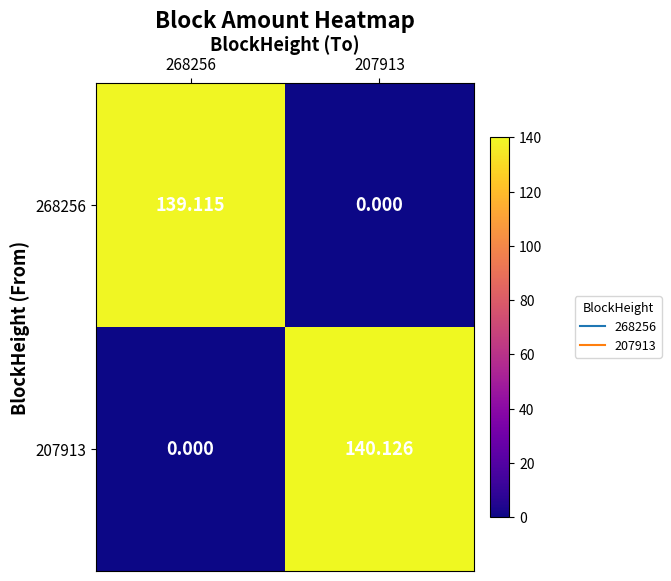

Is the value of 268256 at 207913 greater than the value of 207913 at 207913?

No